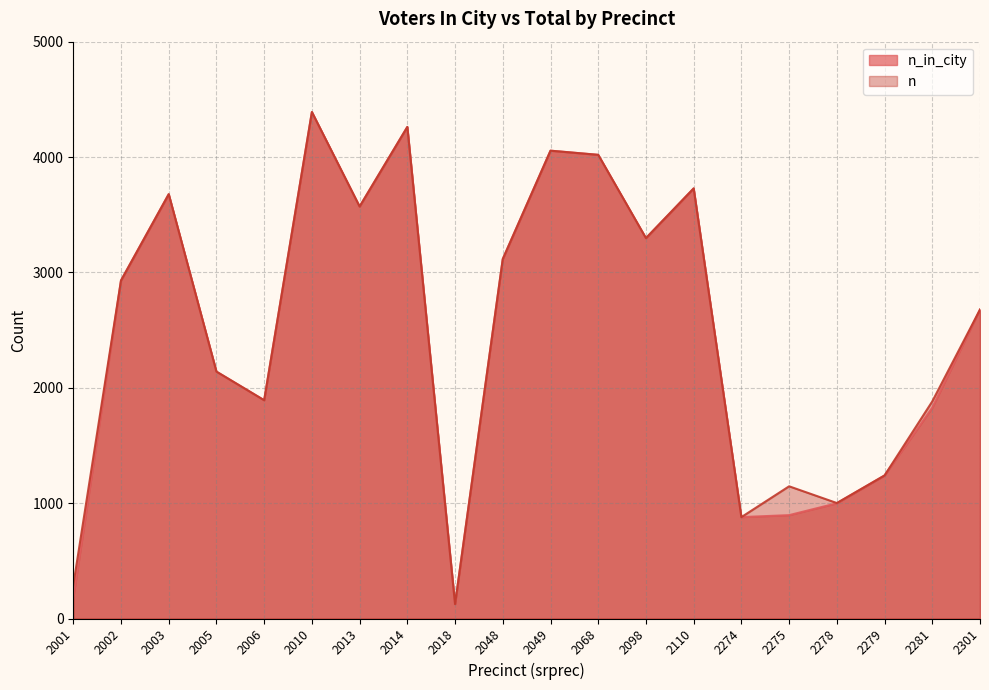

Where is the first local minimum for n?

2006